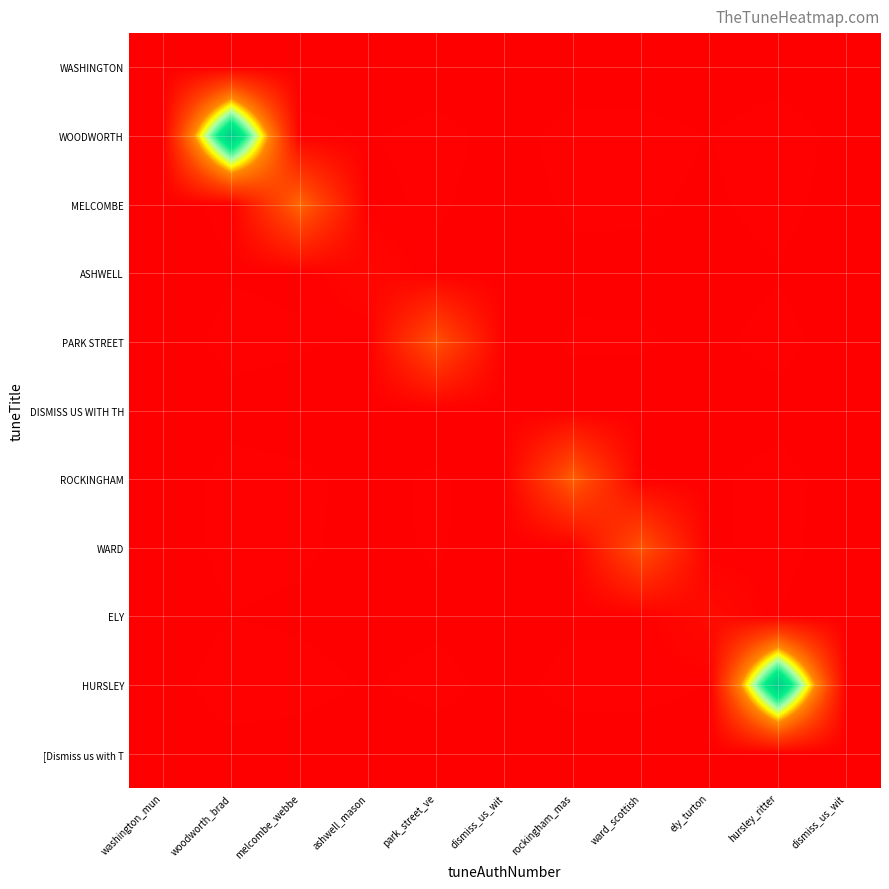

Rank the series by their maximum value, from lowest to highest.

WASHINGTON, [Dismiss us with T, DISMISS US WITH TH, ASHWELL, ELY, PARK STREET, WARD, ROCKINGHAM, MELCOMBE, WOODWORTH, HURSLEY